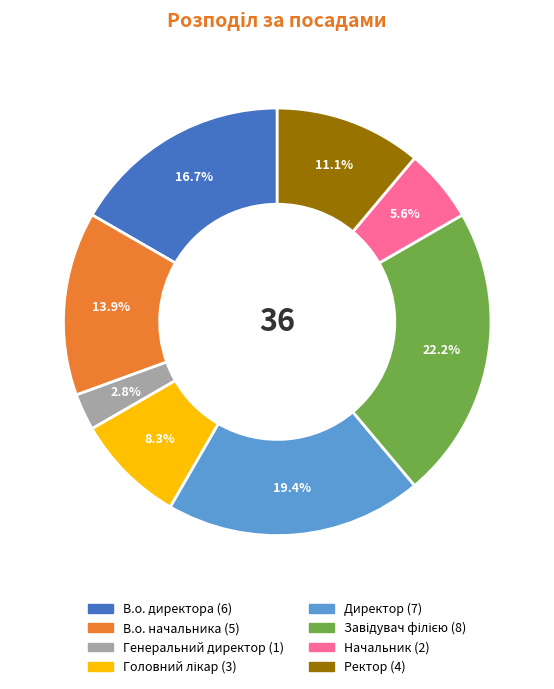

To the nearest percent, what percentage of the pie is В.о. директора?

17%